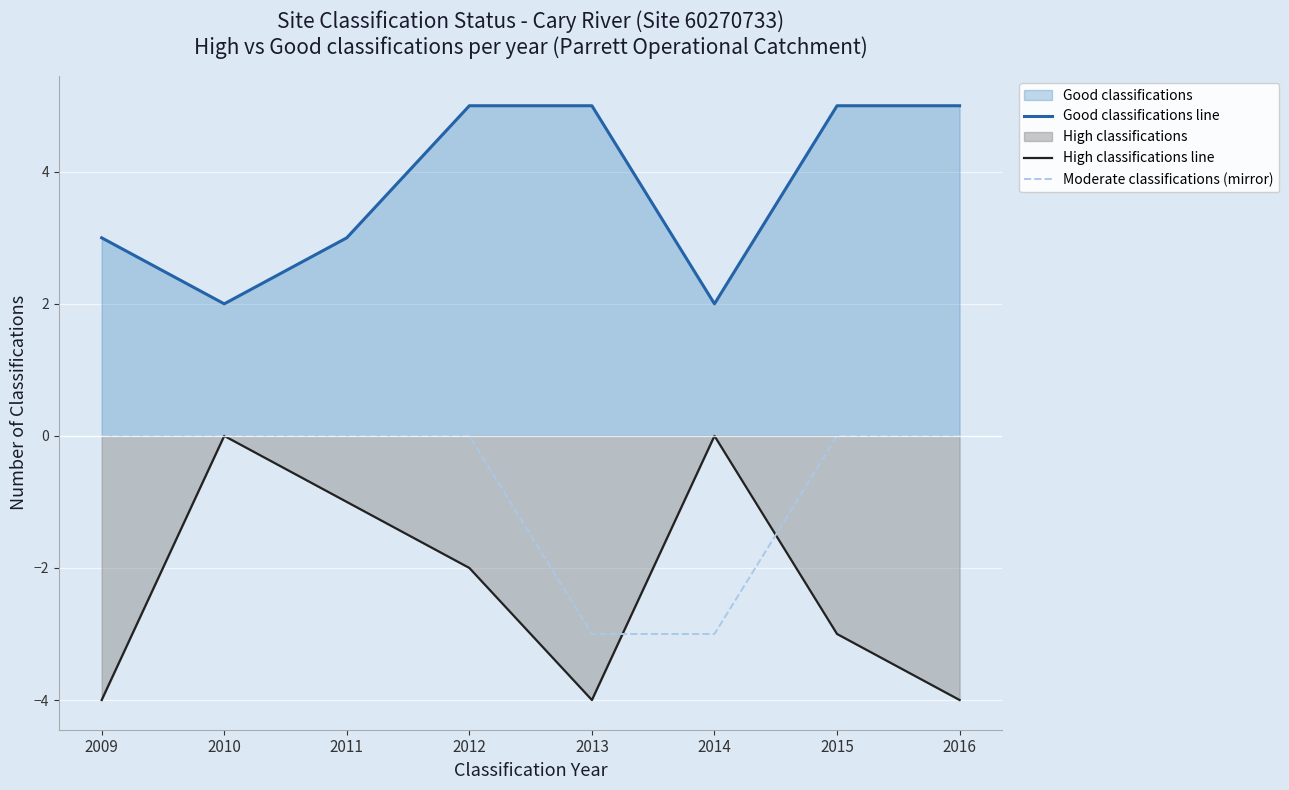

What is the average value of the Good classifications line series?

4